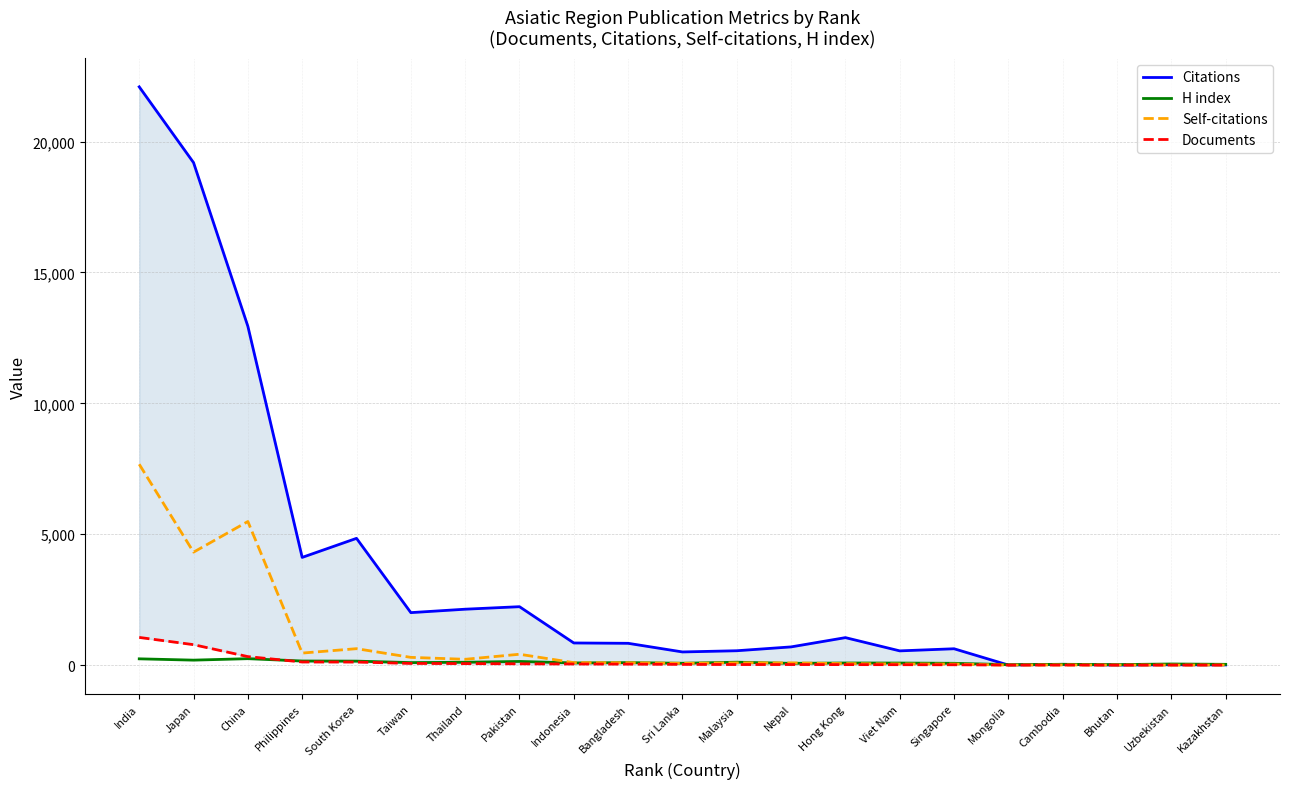

At which label is Documents closest to 529?

China